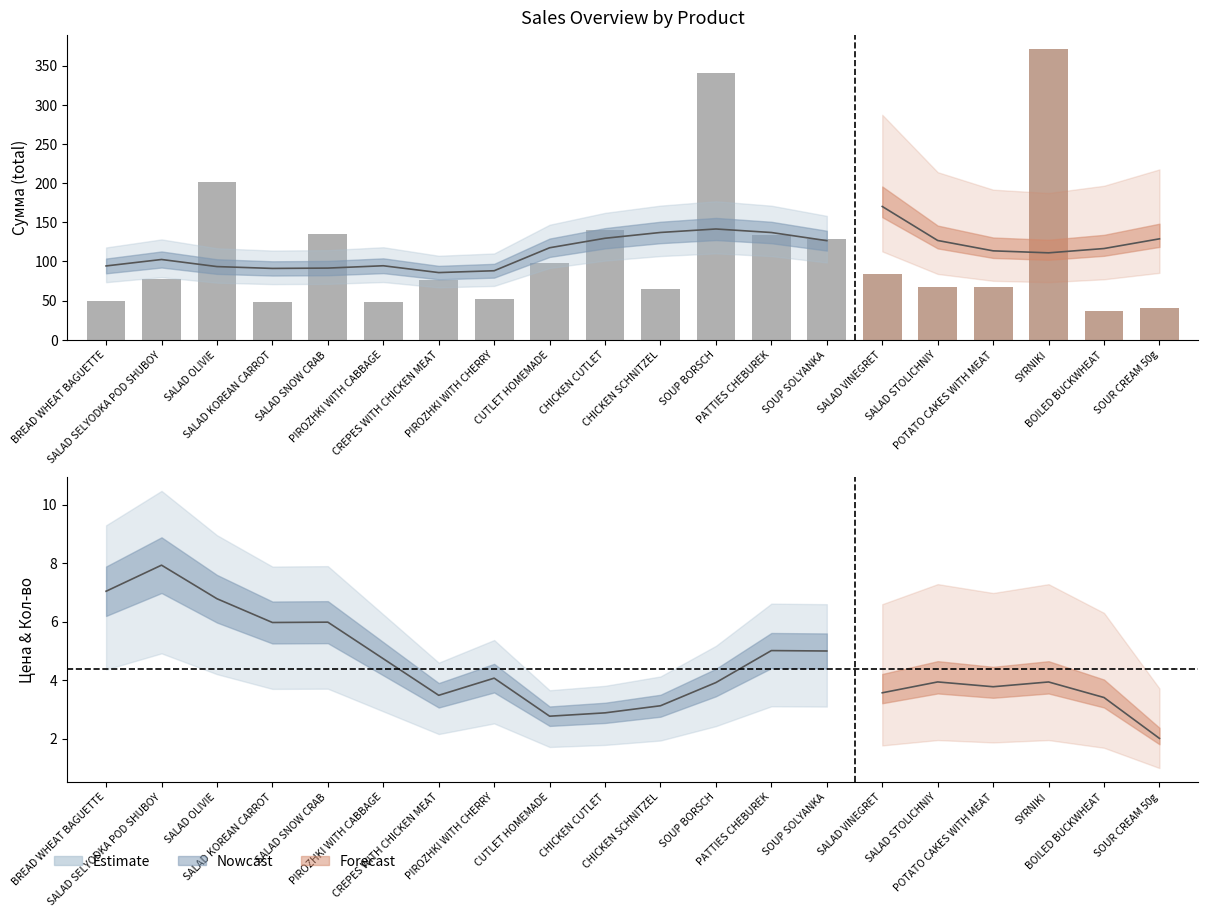

At which category is the sum across all series the highest?

SYRNIKI